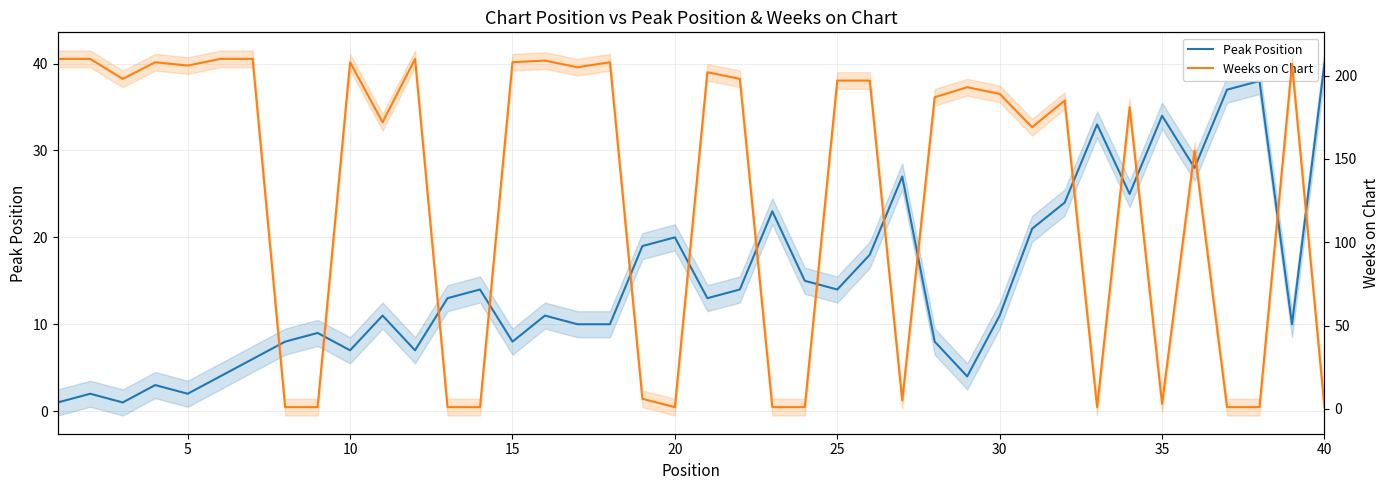

Does the chart have visible grid lines?

Yes